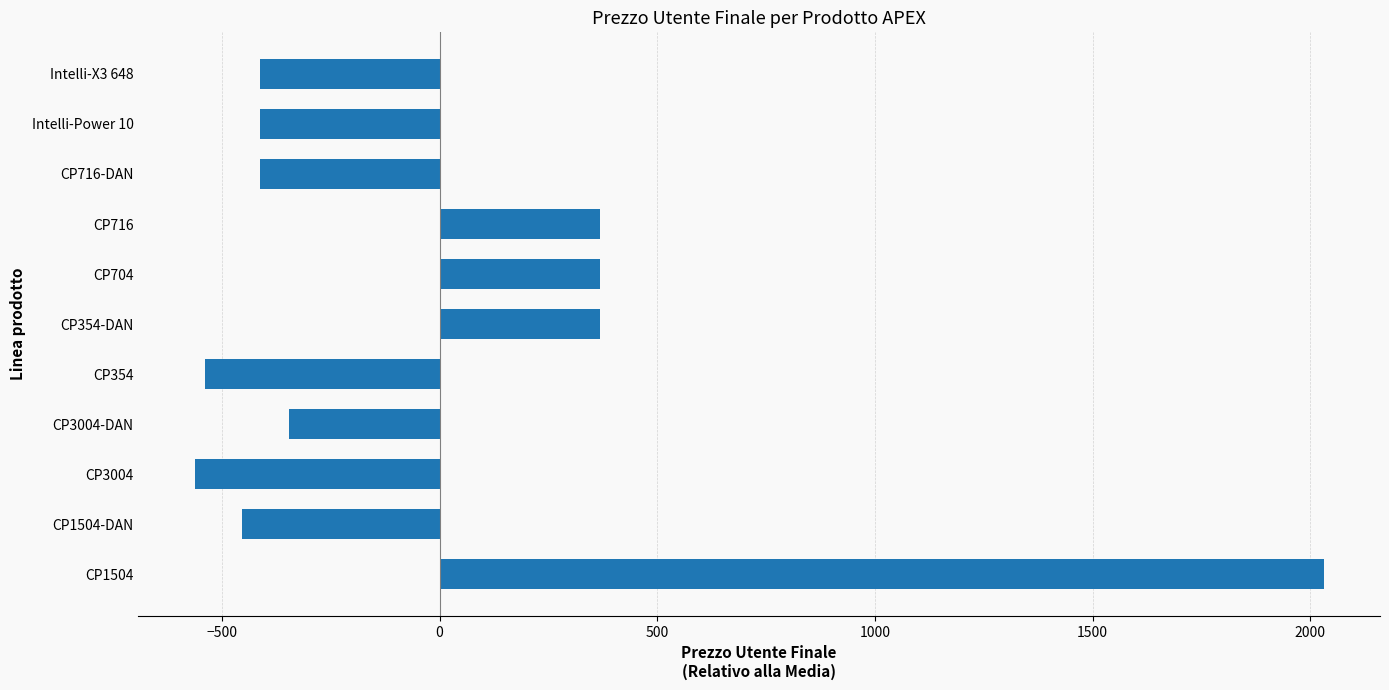

Read the value at CP3004.

-562.4